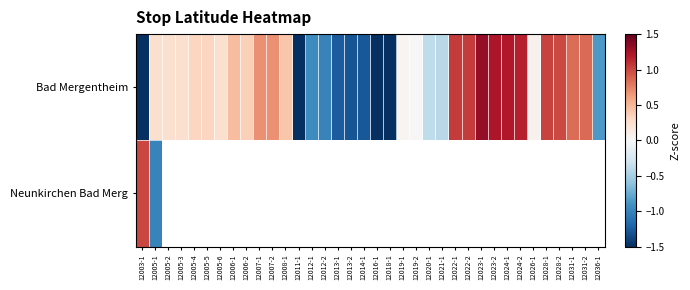

How many values in Bad Mergentheim are below zero?

12